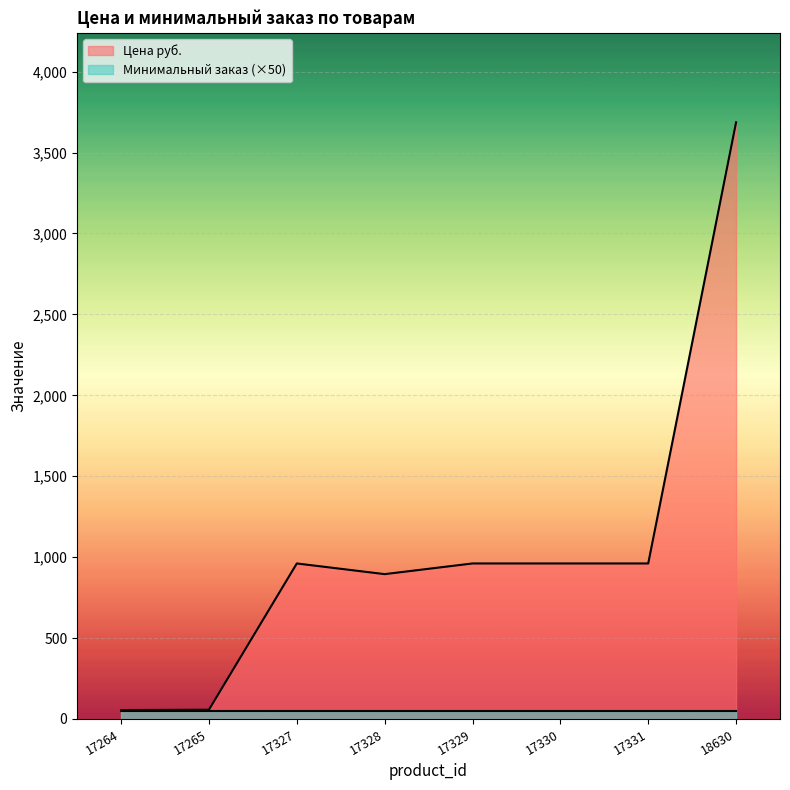

What is the difference between the maximum and minimum values?

3632